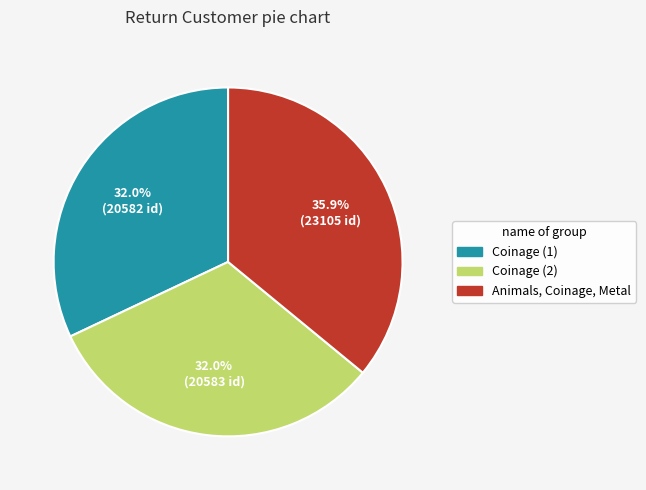

Does any single category account for the majority?

No